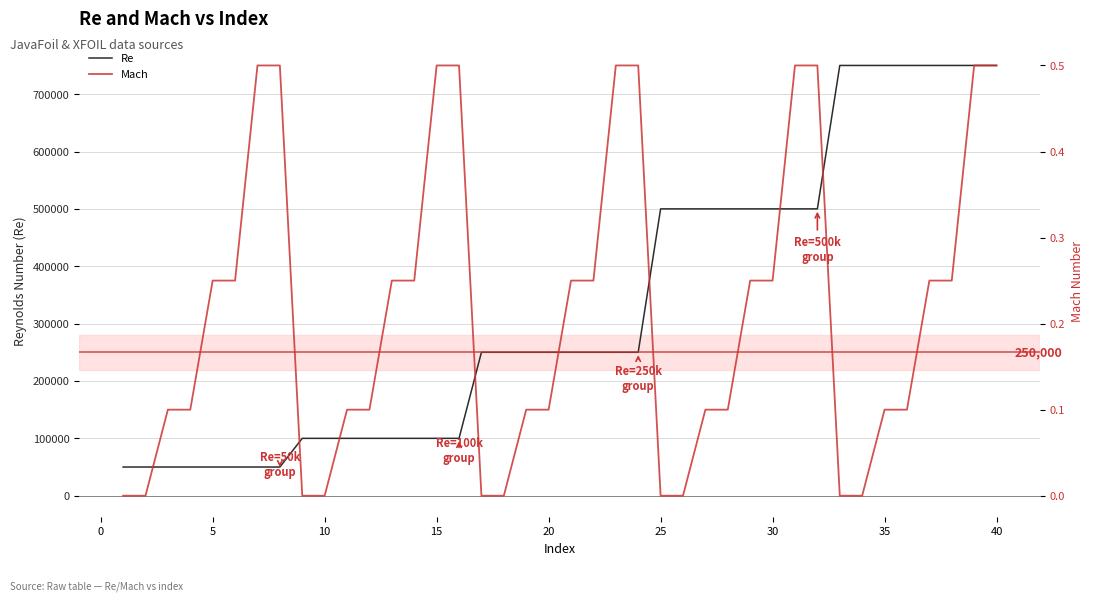

Is this an area chart (filled region under the line)?

No